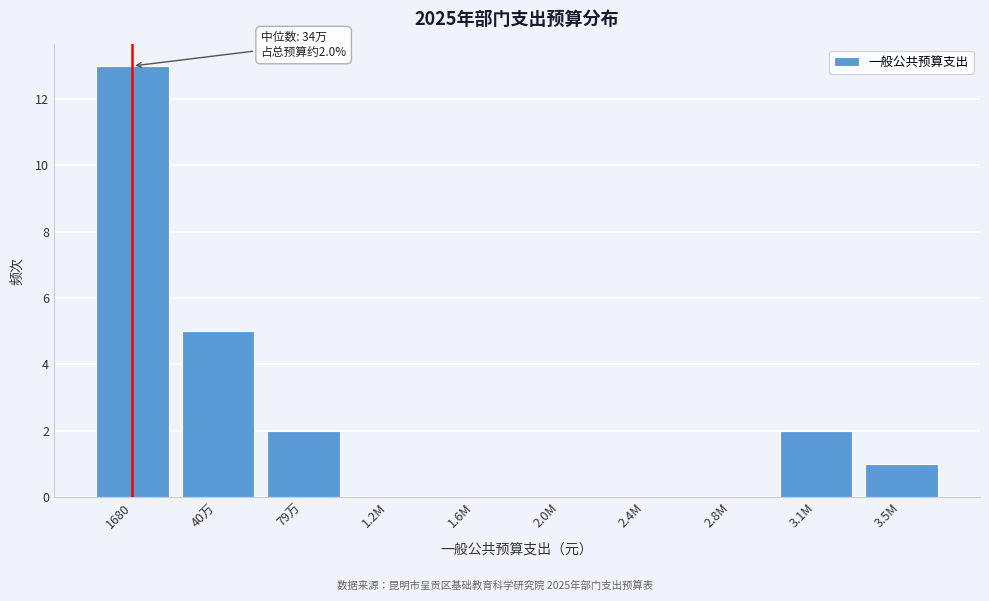

Reading left to right, transcribe all the data shown in this chart.

1680=13	40万=5	79万=2	1.2M=0	1.6M=0	2.0M=0	2.4M=0	2.8M=0	3.1M=2	3.5M=1